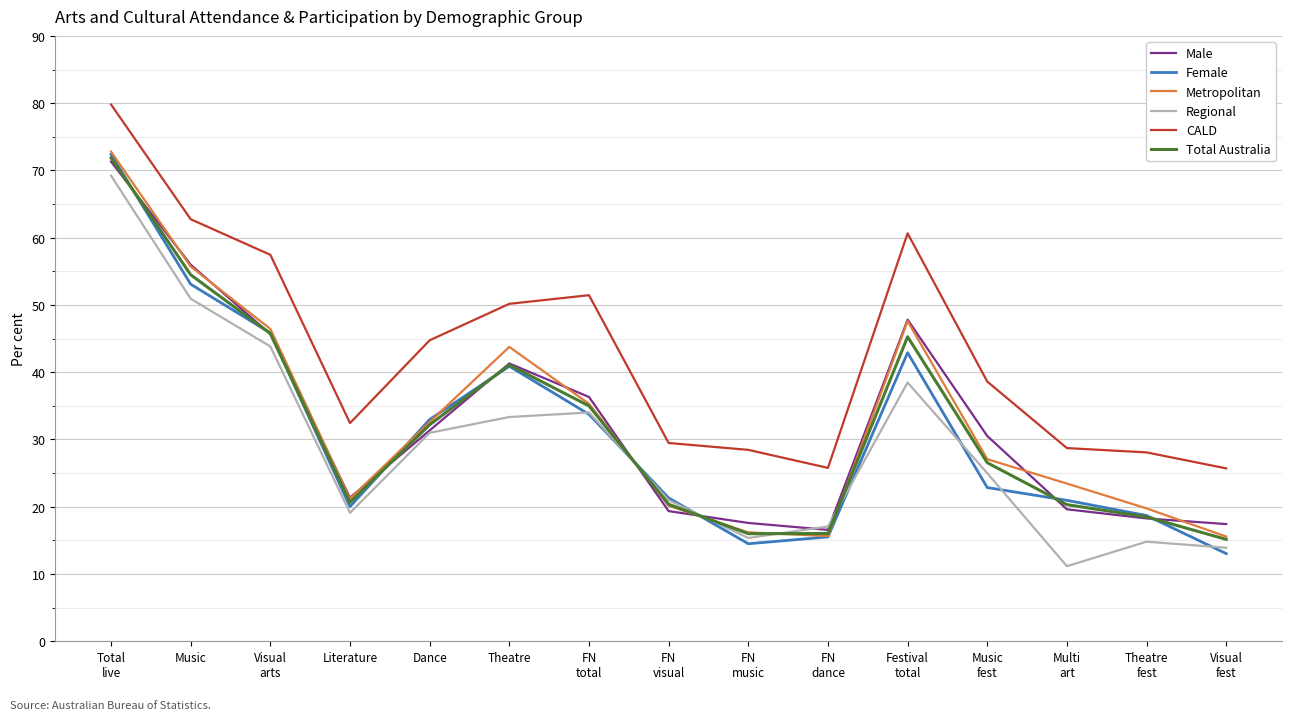

Is the value of Male at FN
music greater than the value of Metropolitan at Theatre
fest?

No